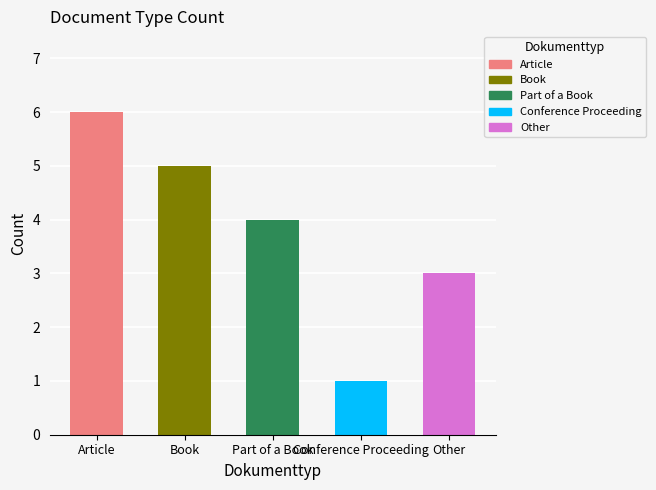

Is it true that the value at Book is 5?

True